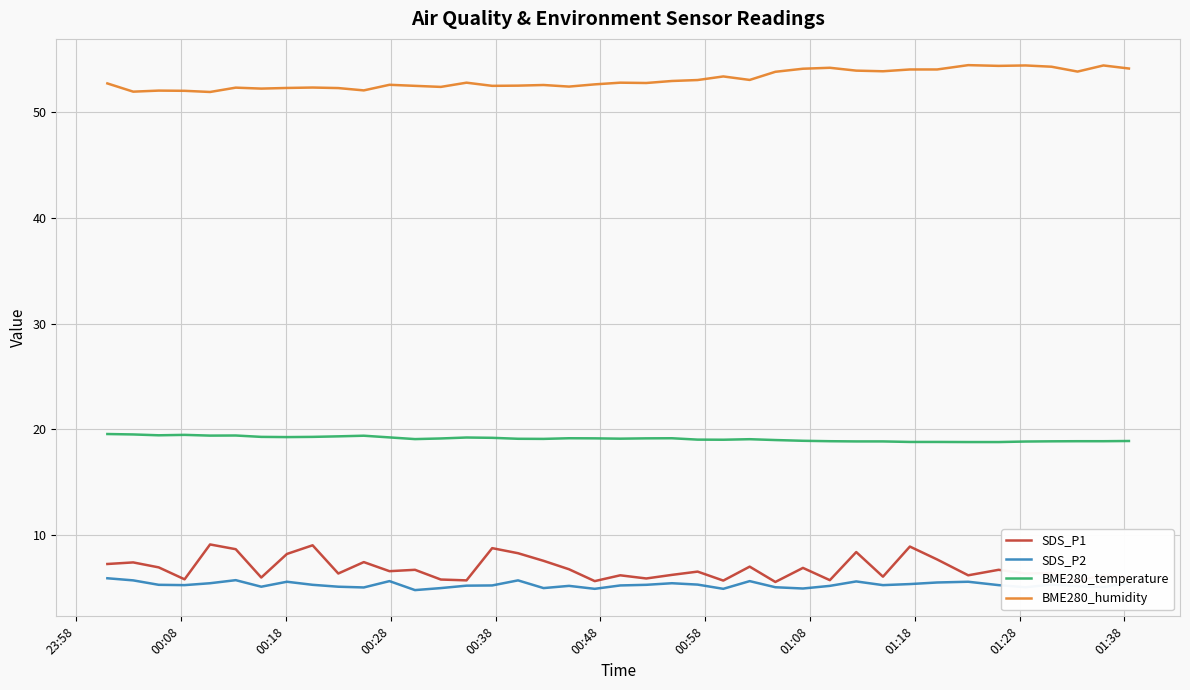

True or false: BME280_temperature has more than 0 interior local peaks.

True